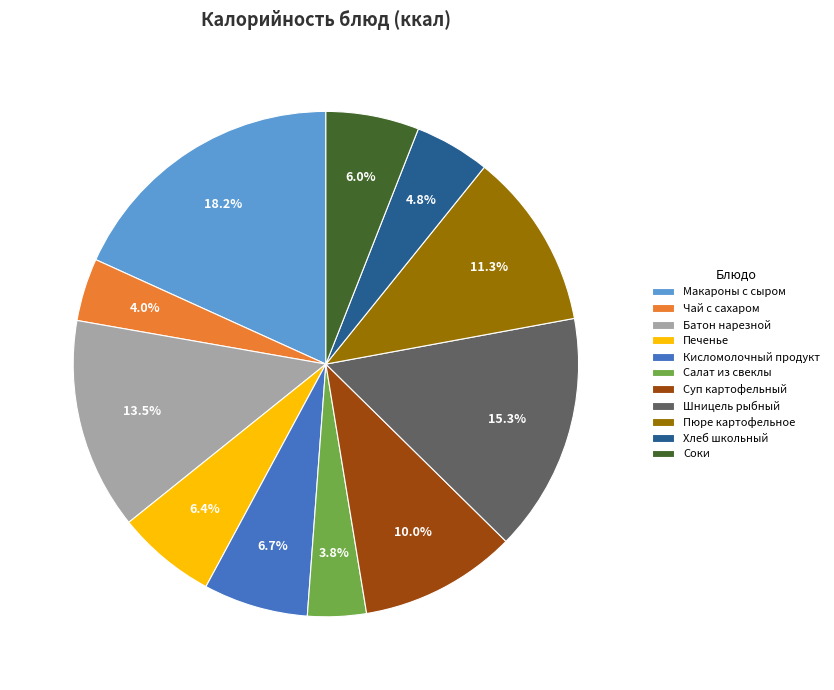

The Хлеб школьный slice represents 18% of the pie. True or false?

False